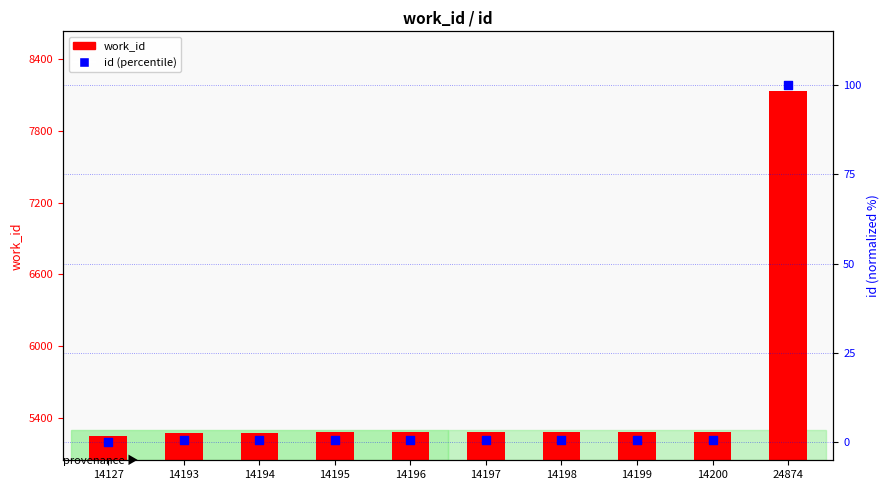

Which series has the widest spread of Y values?

work_id